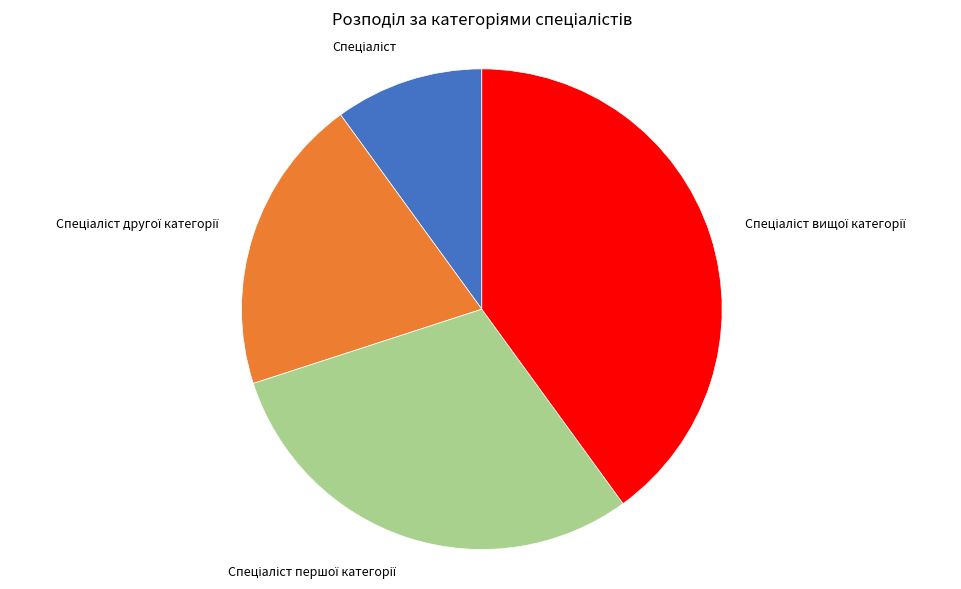

Is there any slice that represents more than half of the pie?

No